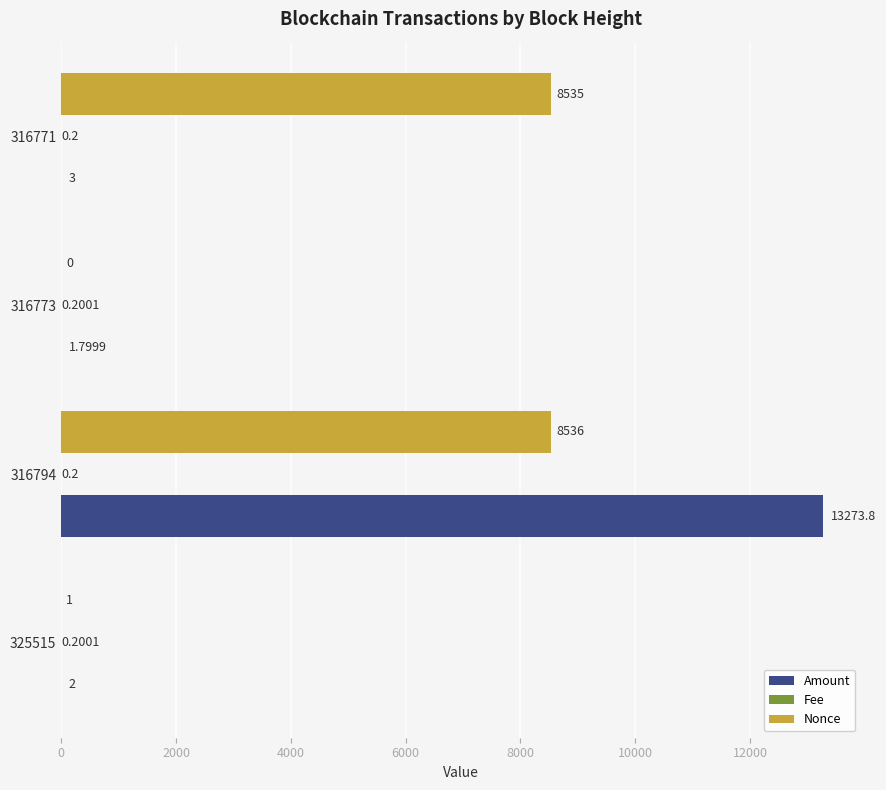

What is the sum of the Nonce values at 316794 and 316771?

17071.0